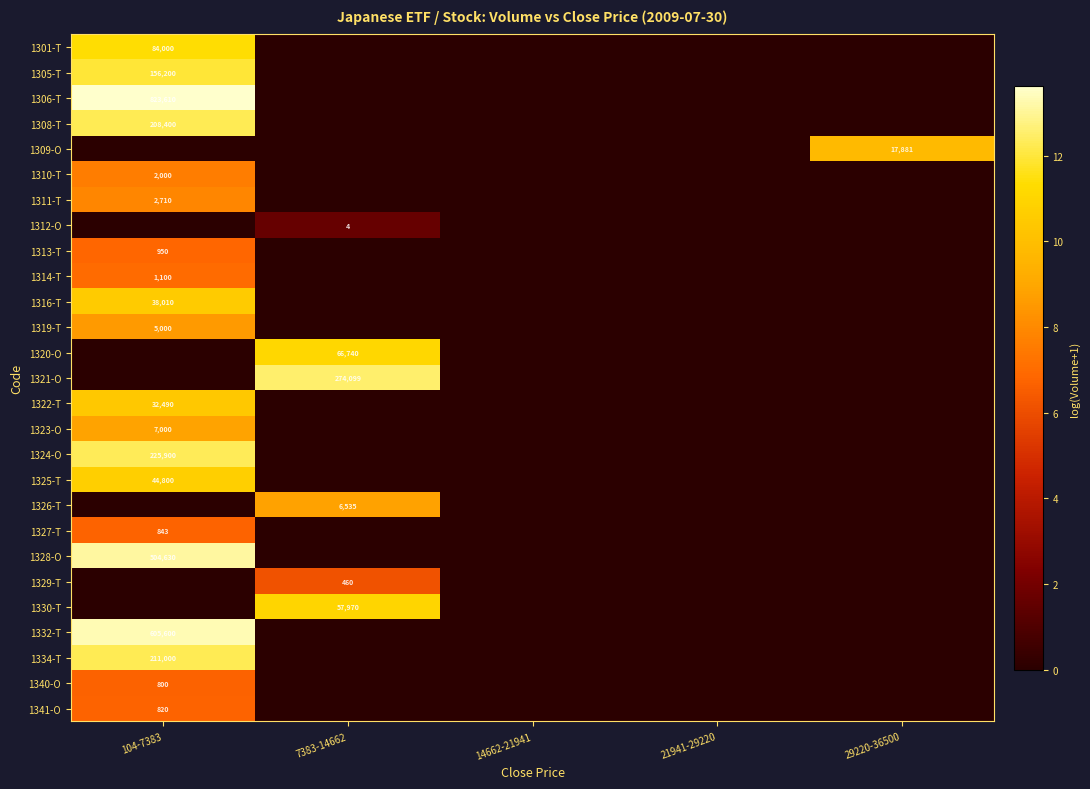

Is it true that 1329-T equals 822 at 7383-14662?

False